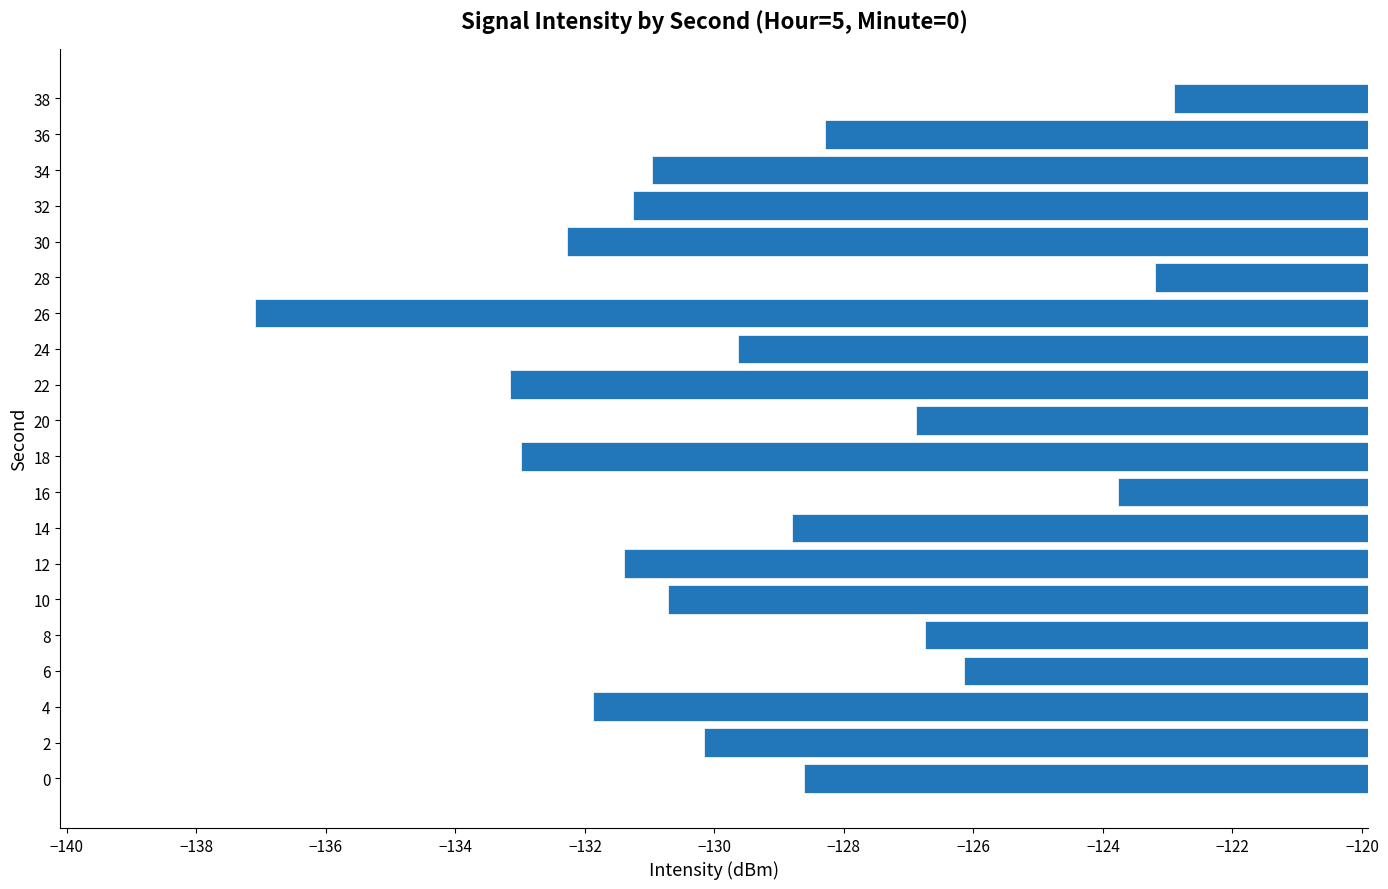

What is the sum of all values?

-2586.9